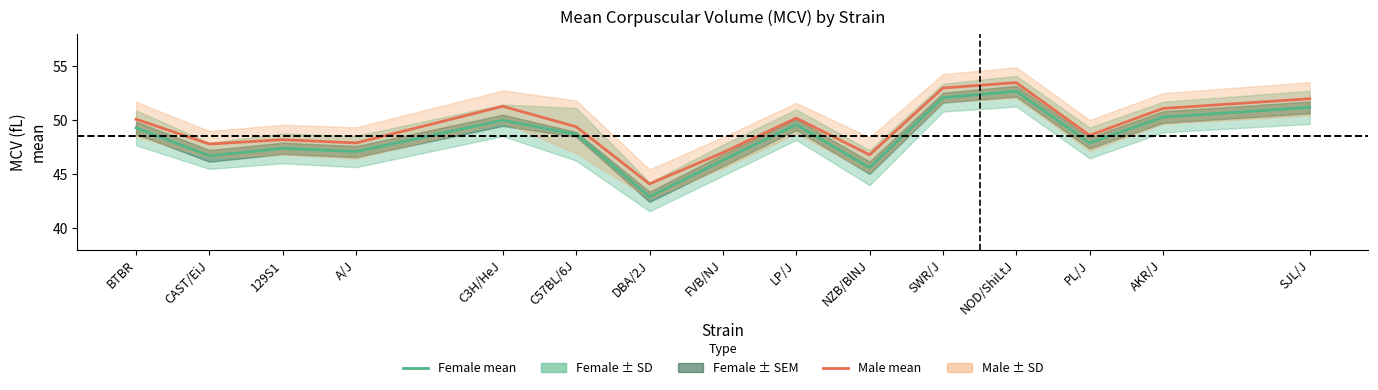

What is the minimum value shown in the chart?

42.9